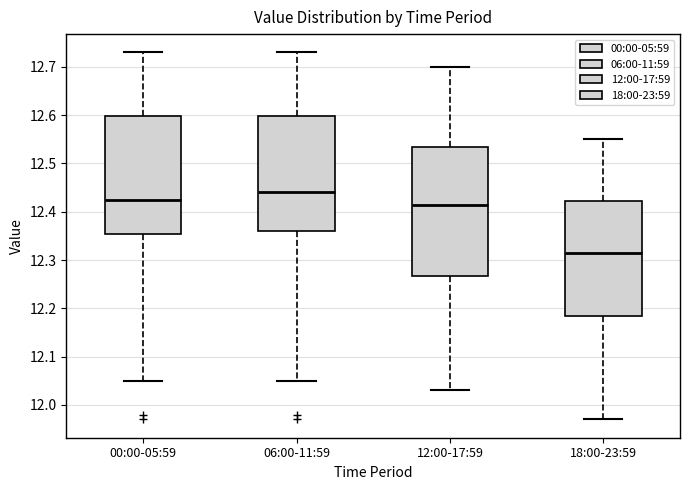

Where is the lower edge of the box for 00:00-05:59 on the y-axis? The values are not printed on the chart, so give them approximately, as read against the axis.

12.36